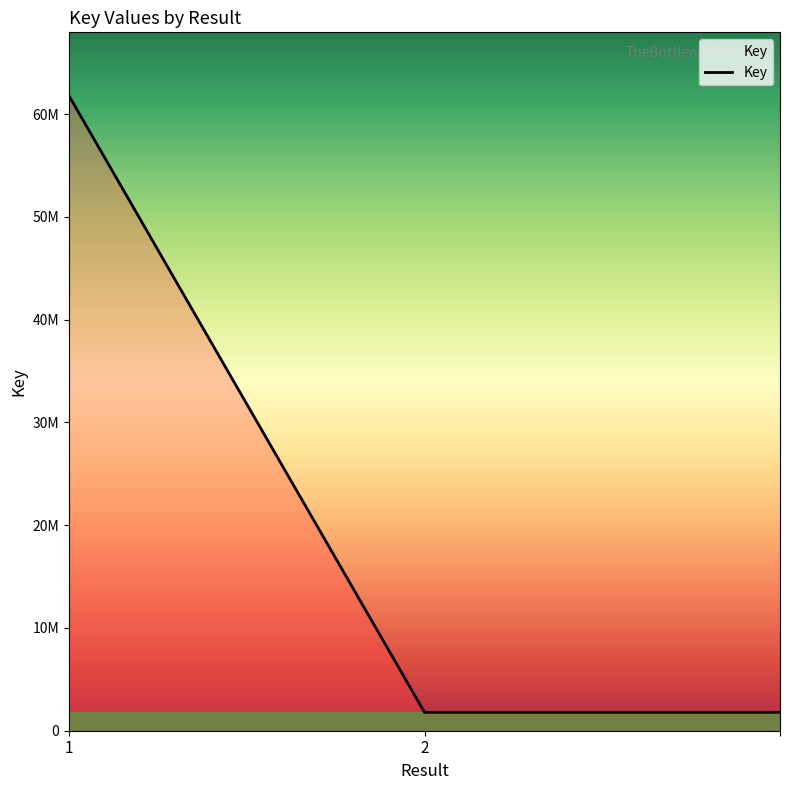

Is this an area chart (filled region under the line)?

Yes